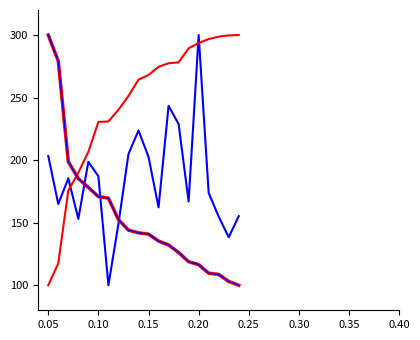

Does the chart display data point markers on the line(s)?

No